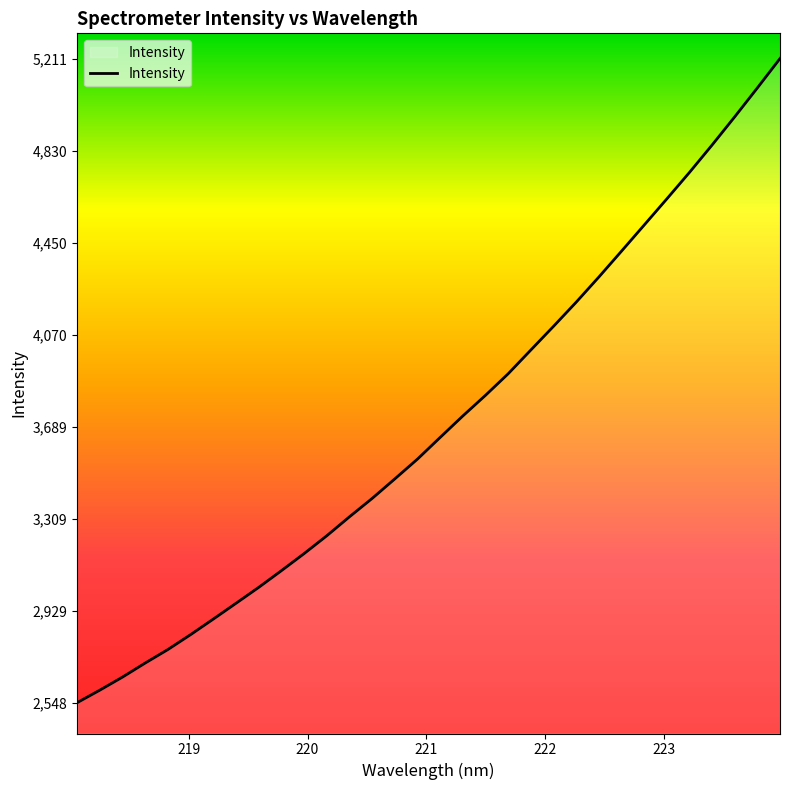

What is the maximum value shown in the chart?

5211.1